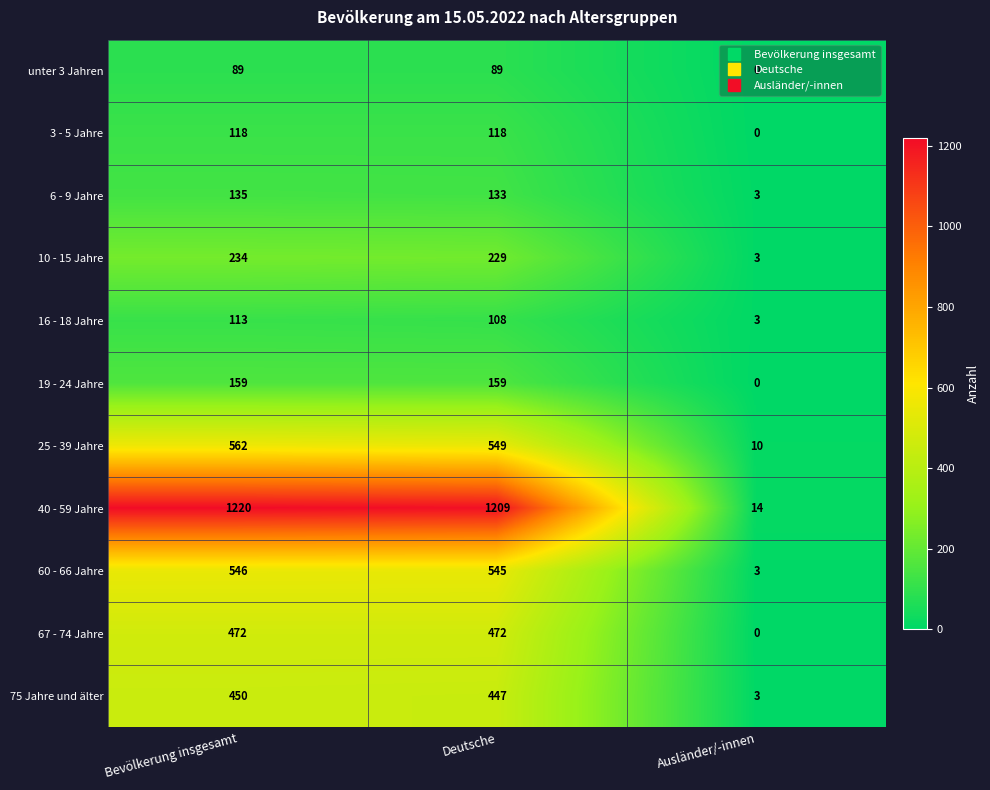

At which label does 6 - 9 Jahre first exceed 133?

Bevölkerung insgesamt